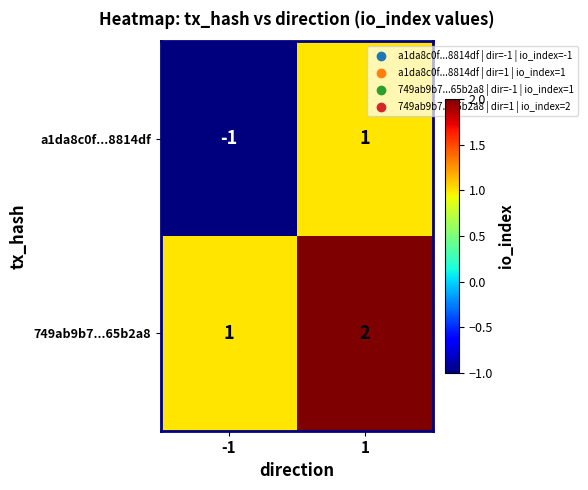

How many data points does each series have?

2